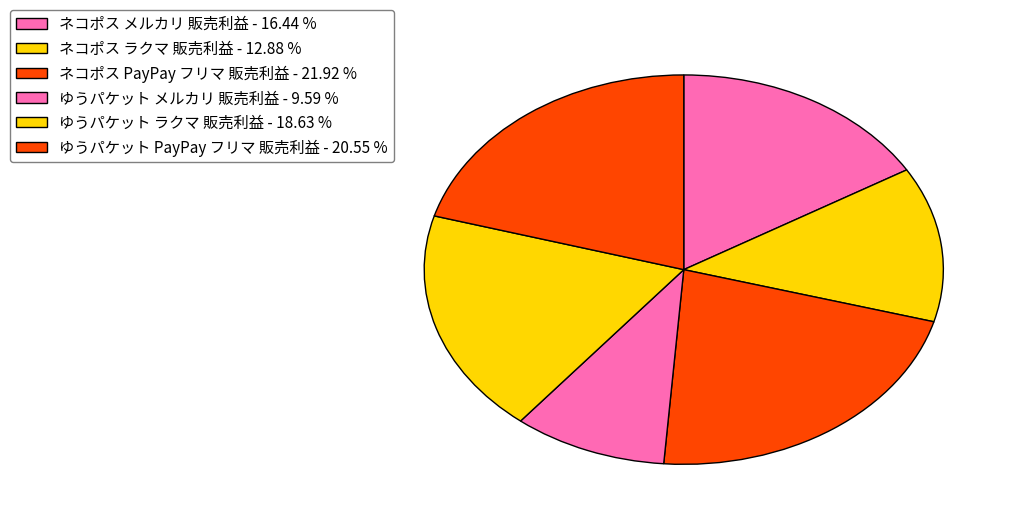

Which category has the smallest portion of the pie?

ゆうパケット メルカリ 販売利益